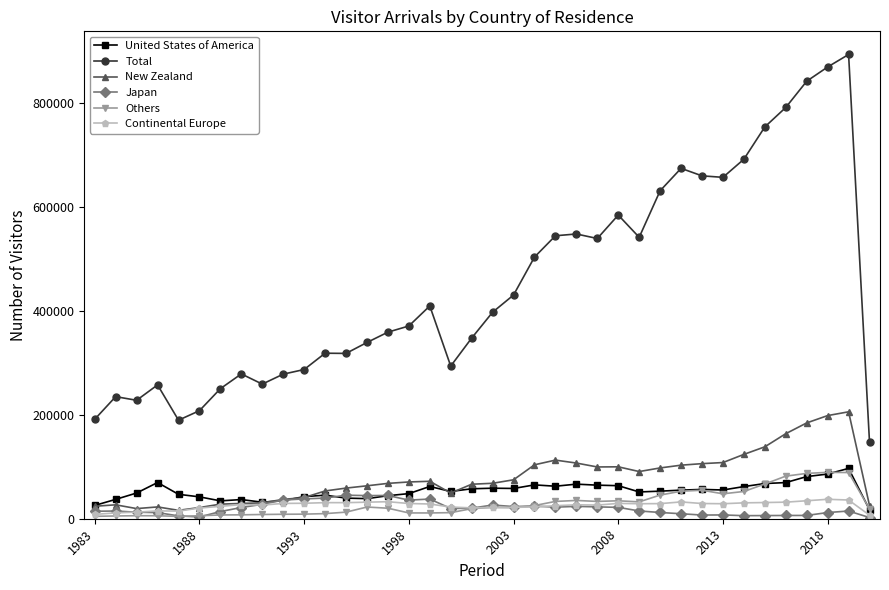

What is the sum of all New Zealand values?

3014454